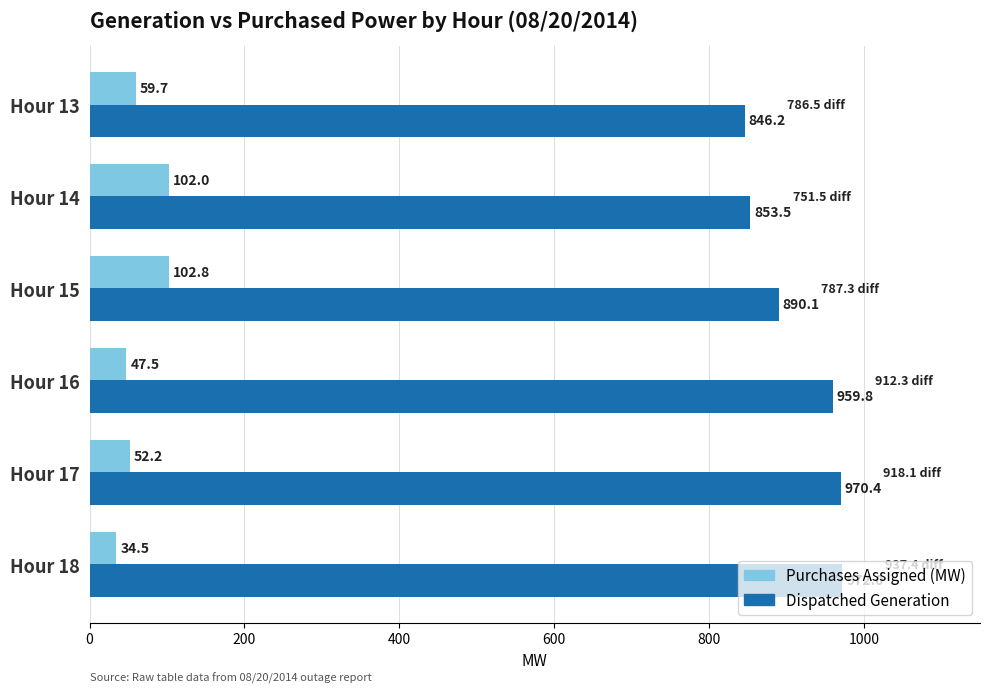

What are all the series names shown in the legend?

Purchases Assigned (MW), Dispatched Generation